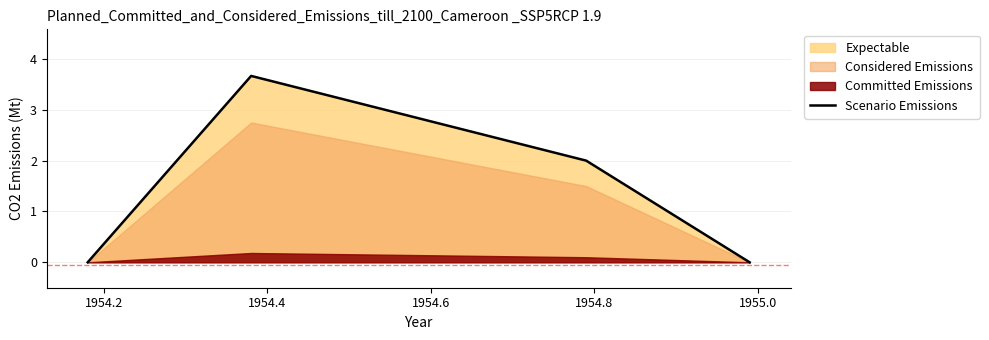

True or false: Scenario Emissions has more than 0 interior local peaks.

True